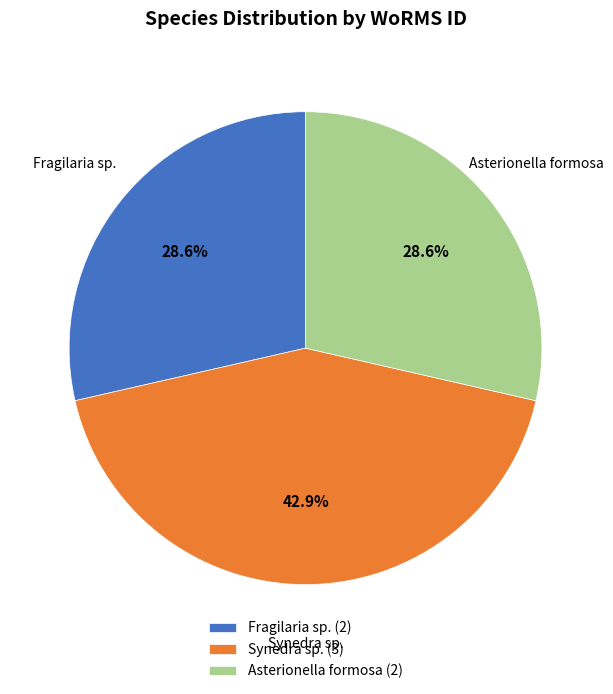

Is there any slice that represents more than half of the pie?

No